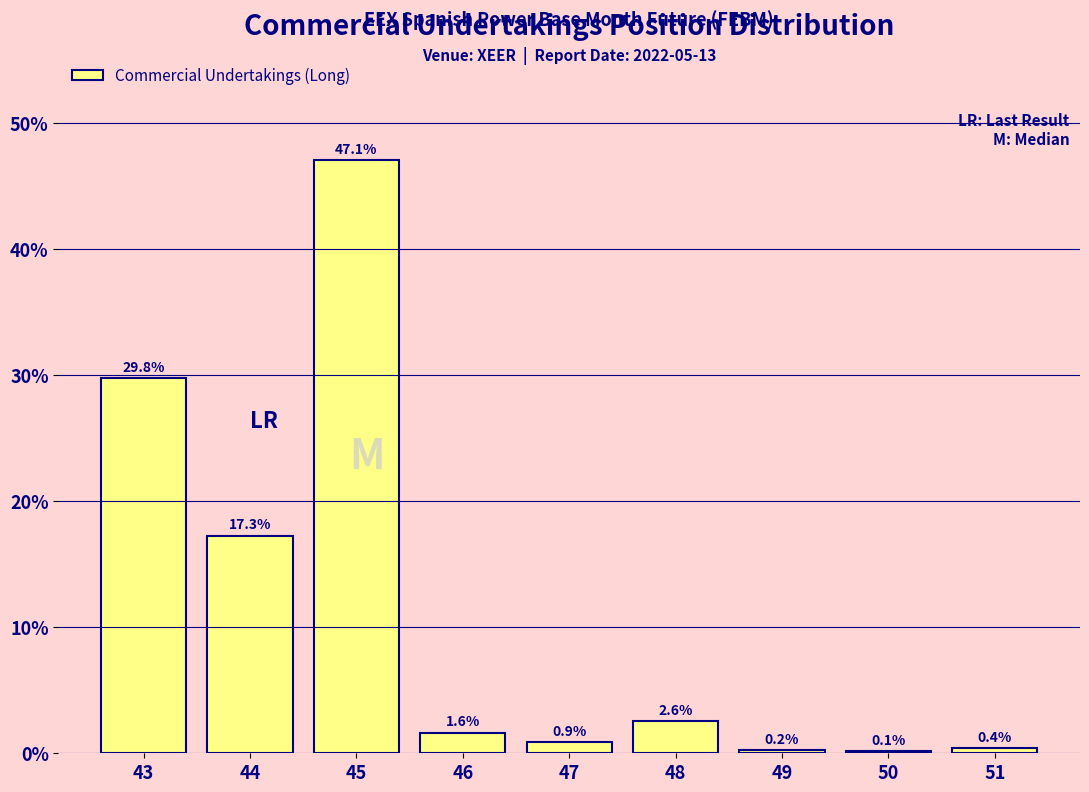

Reading left to right, what are all the values shown in this chart?

43=29.8	44=17.3	45=47.1	46=1.6	47=0.9	48=2.6	49=0.2	50=0.1	51=0.4